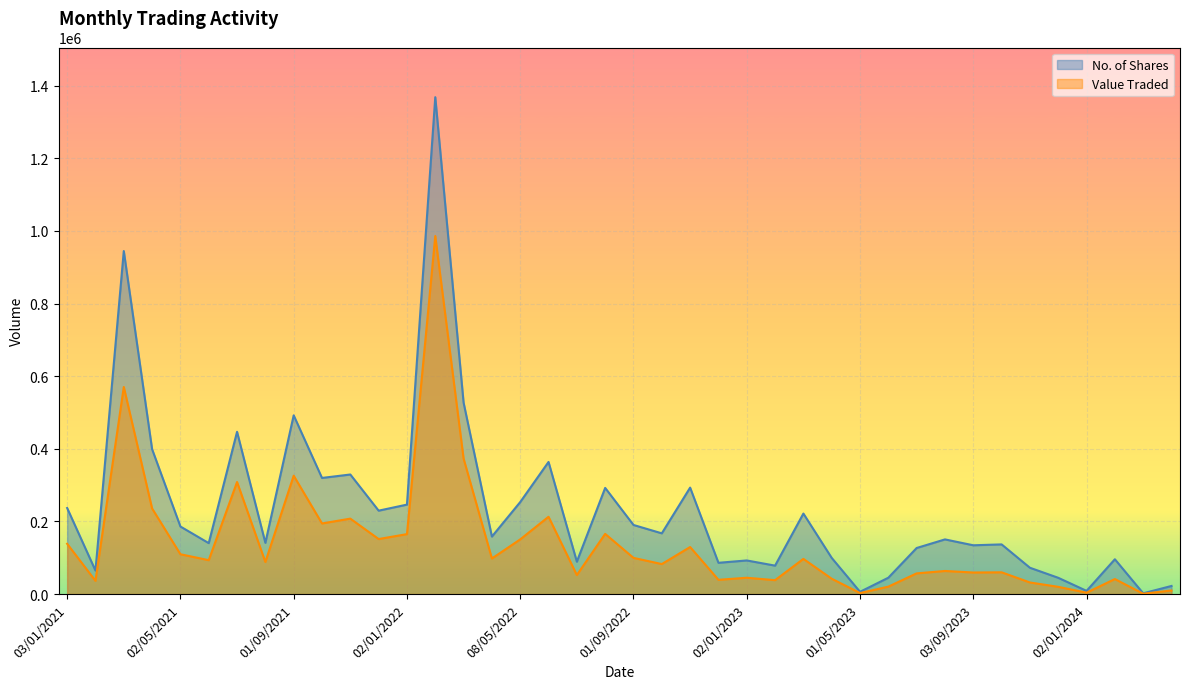

True or false: Value Traded has more than 0 points higher than both neighbors.

True